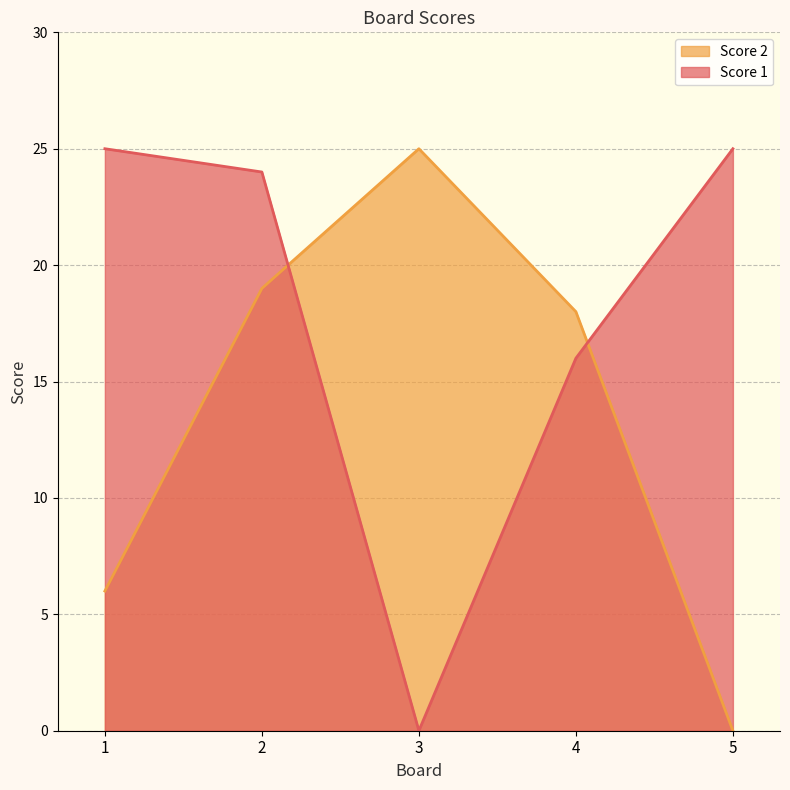

The value of Score 1 at 5 is 34. True or false?

False